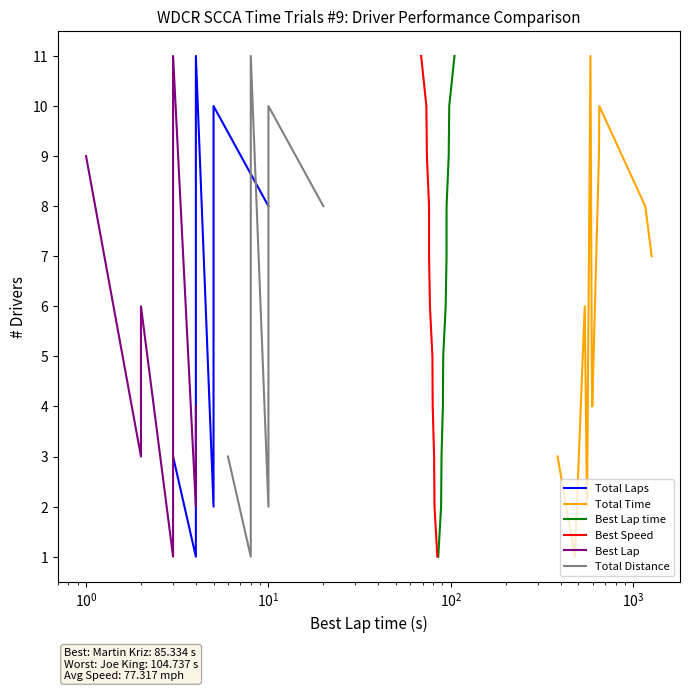

Does the chart have visible grid lines?

No